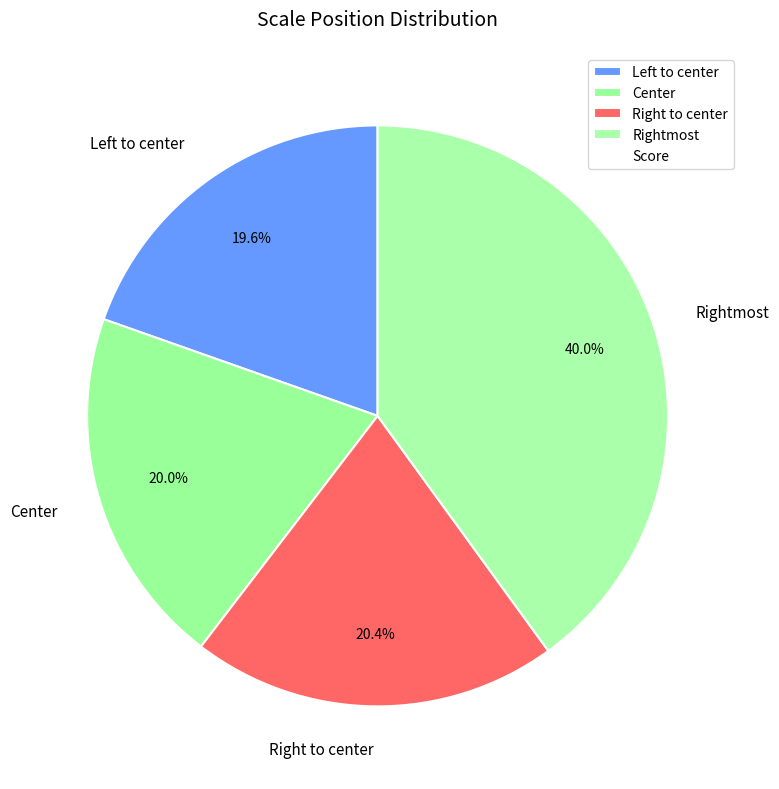

Count the number of slices in the pie.

4